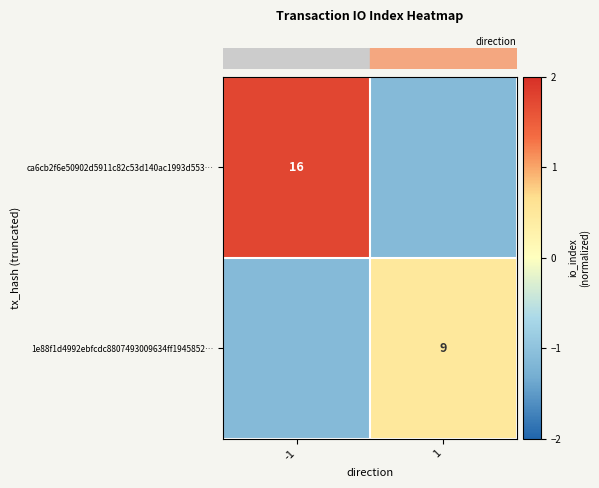

Is the value of row_0 at 1 greater than the value of row_1 at -1?

No